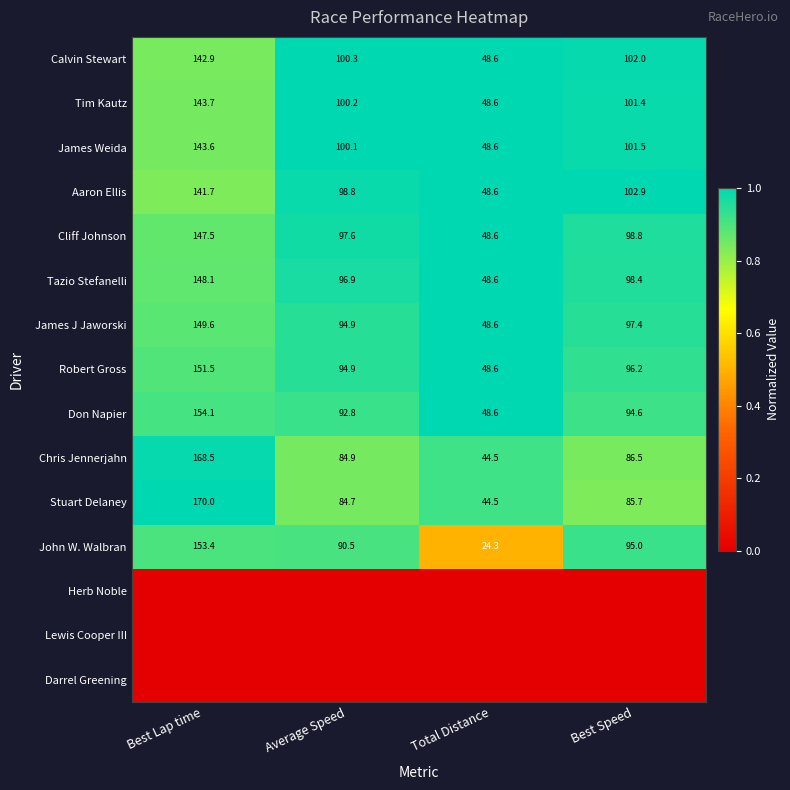

Where does the Stuart Delaney series first go above 85?

Best Lap time